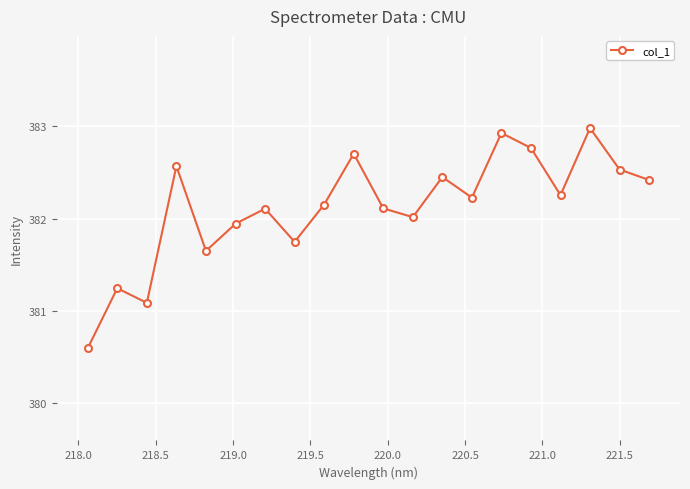

What is the value of the 6th point from the left?

381.9